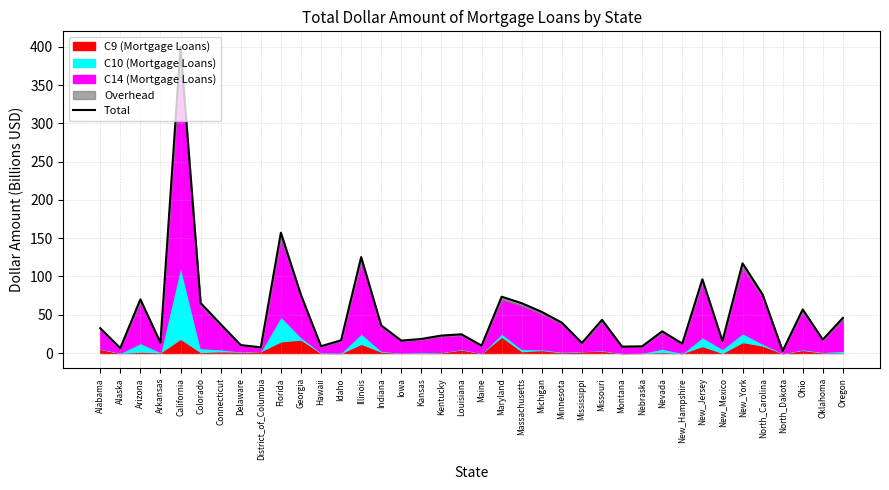

Between Connecticut and Hawaii, which is larger?

Connecticut